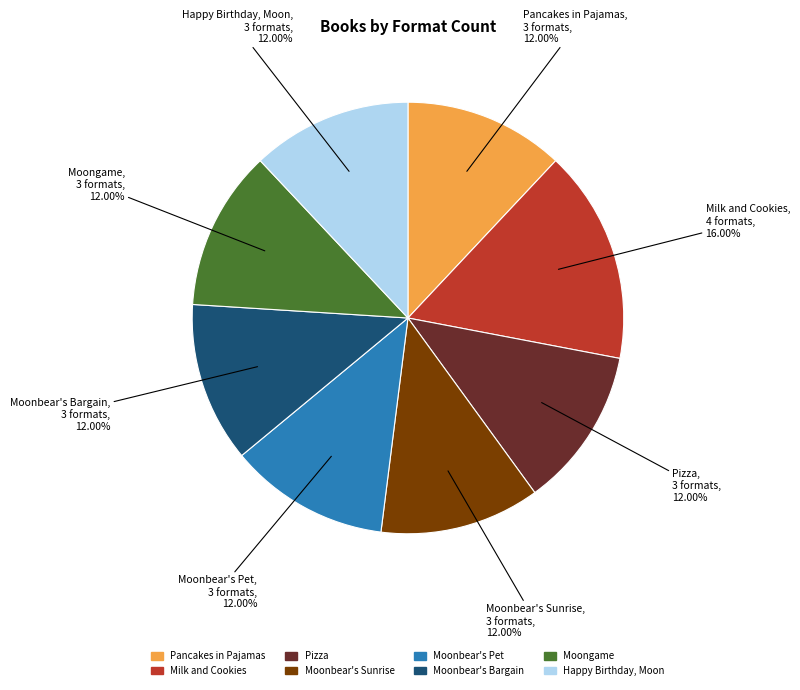

Approximately how many times larger is the value at Moonbear's Bargain compared to Pancakes in Pajamas?

1.0